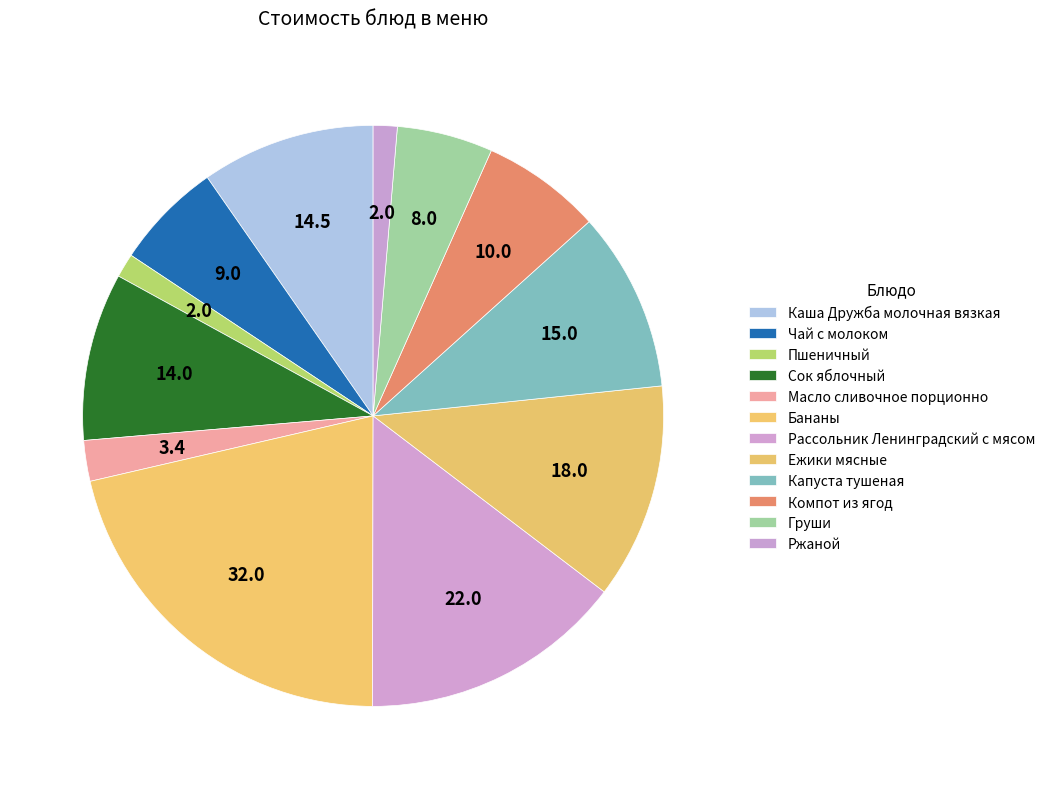

To the nearest percent, what is the difference between the largest and smallest slice percentages?

20%